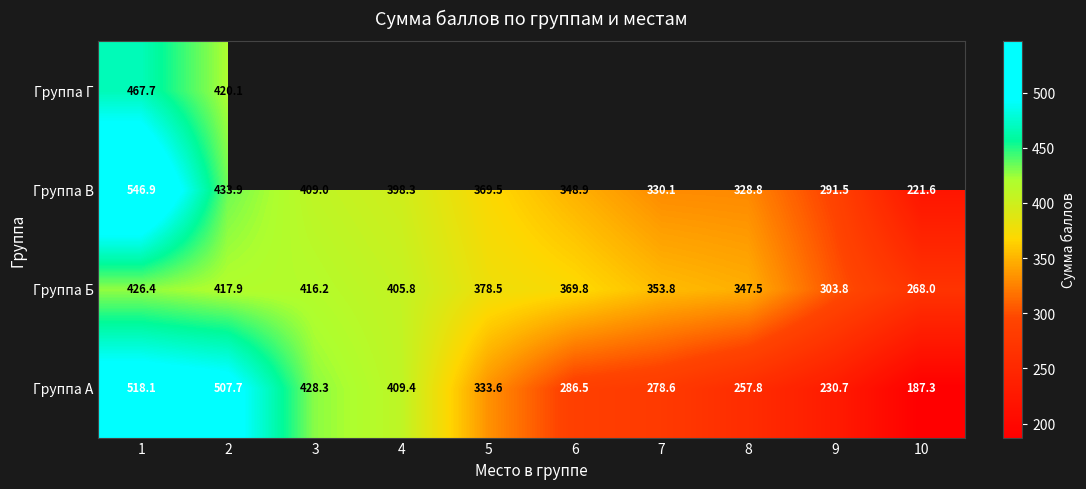

What is the approximate value of Группа А at 2?

507.7